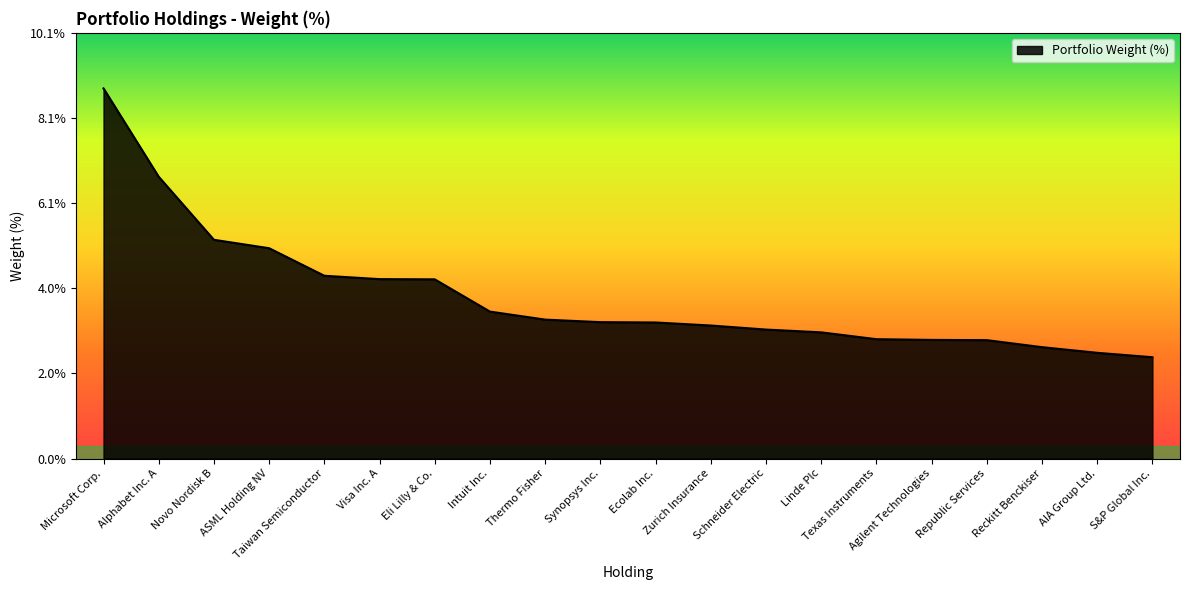

Which has a higher value, ASML Holding NV or Synopsys Inc.?

ASML Holding NV